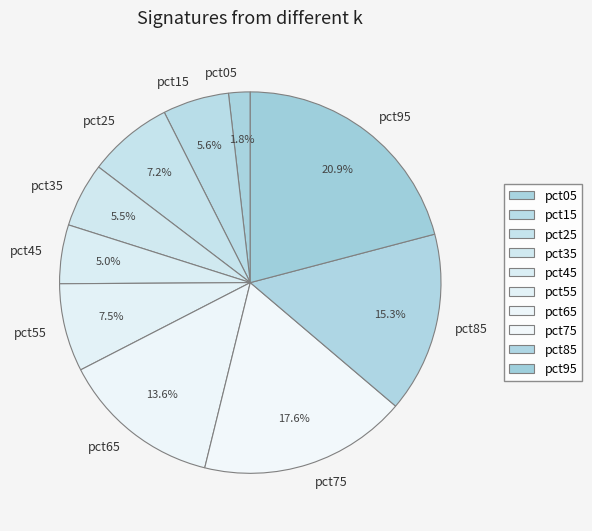

Which has a higher value, pct65 or pct95?

pct95